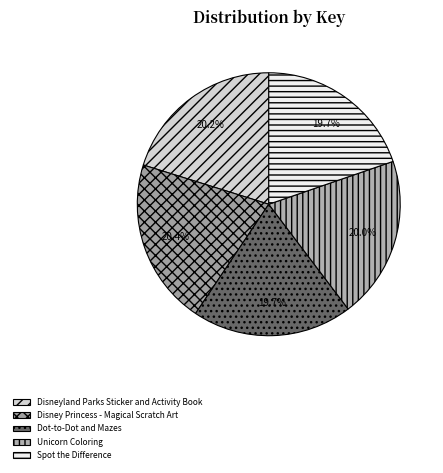

What is the smallest slice in the pie chart?

Dot-to-Dot and Mazes